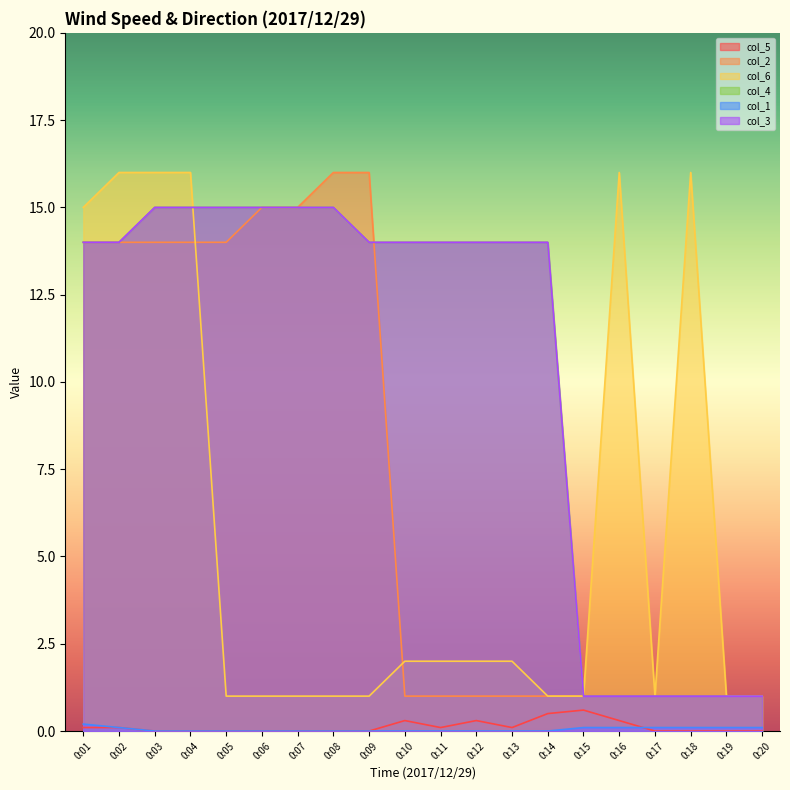

Which has a higher value, 0:20 or 0:19?

0:20